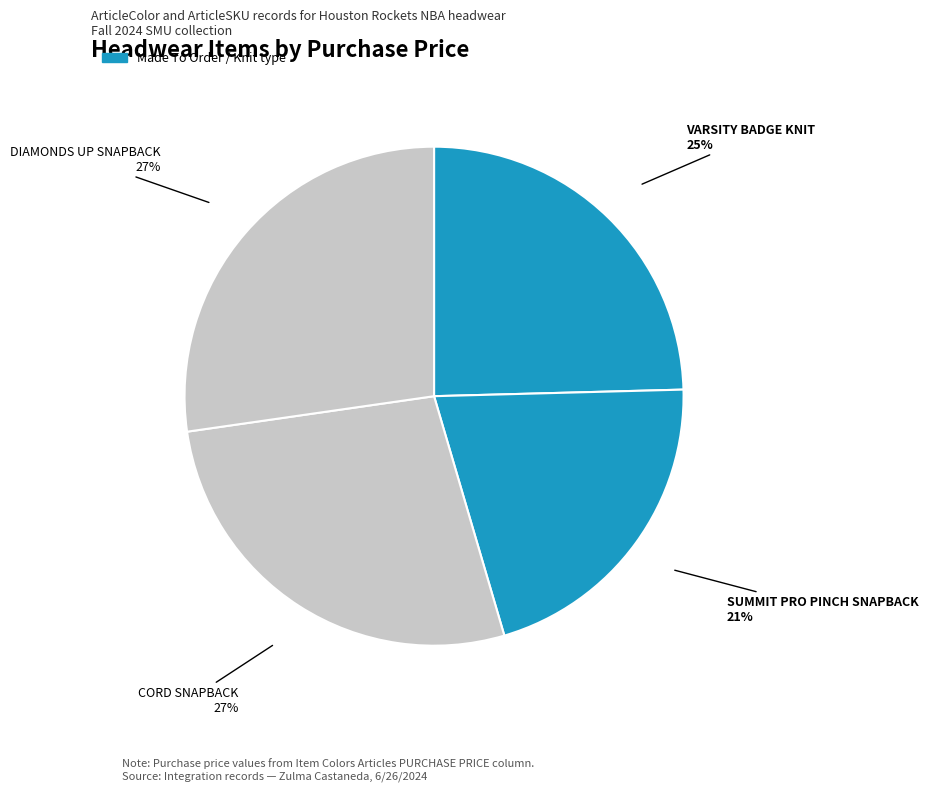

The SUMMIT PRO PINCH SNAPBACK slice represents 14% of the pie. True or false?

False